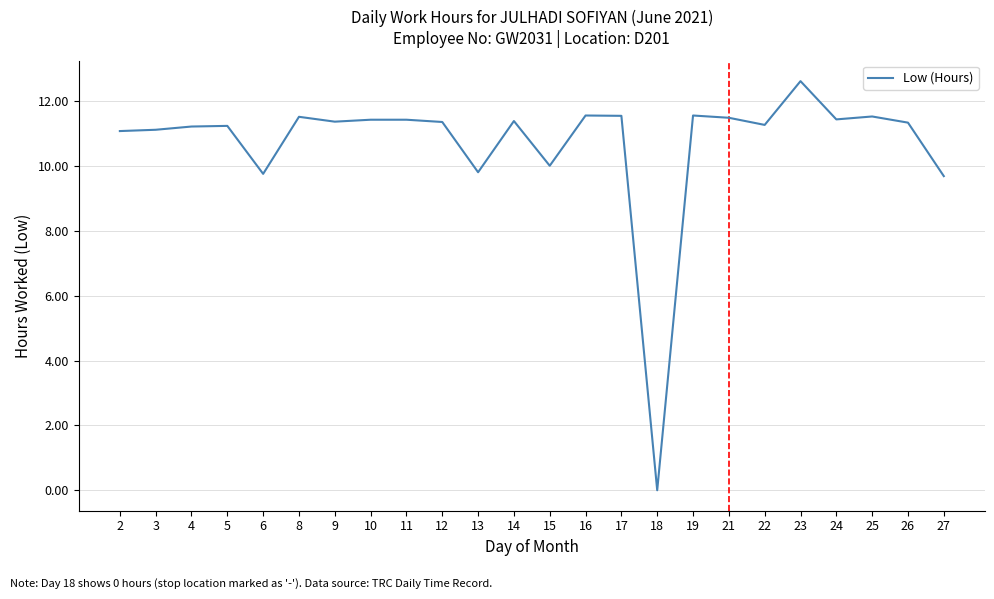

Which has a higher value, 14 or 23?

23